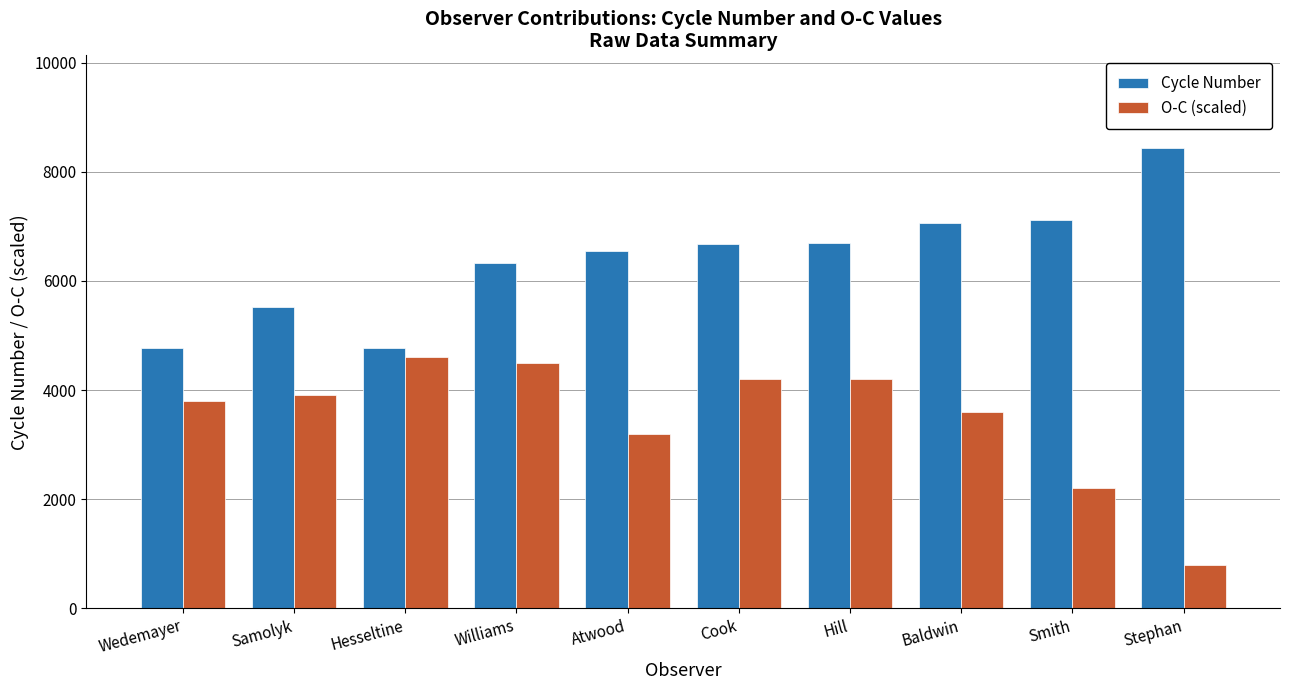

Between Wedemayer and Hill, which series saw the biggest shift?

Cycle Number